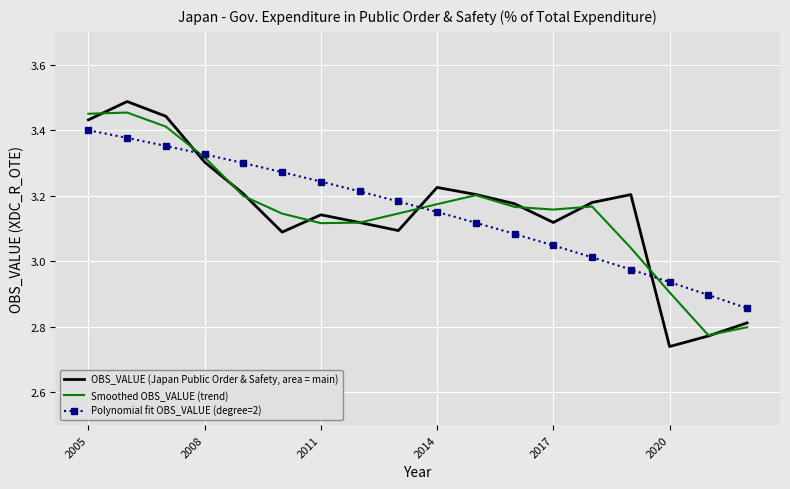

Which series has the largest range (max minus min)?

OBS_VALUE (Japan Public Order & Safety, area = main)